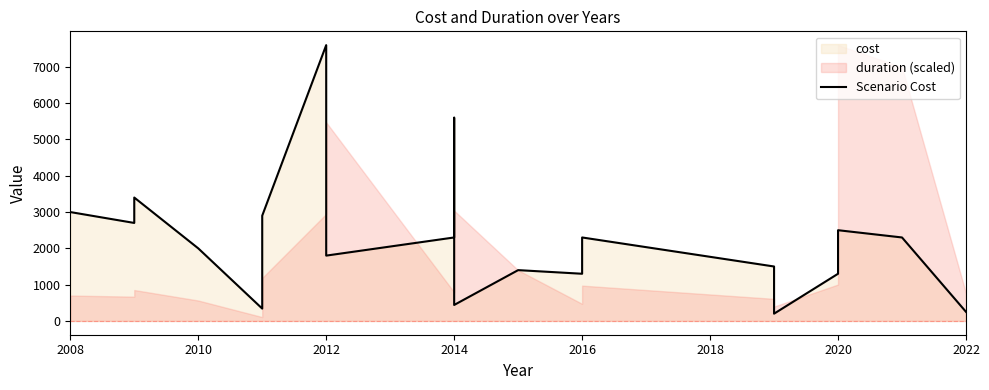

How many lines are shown in the chart?

1